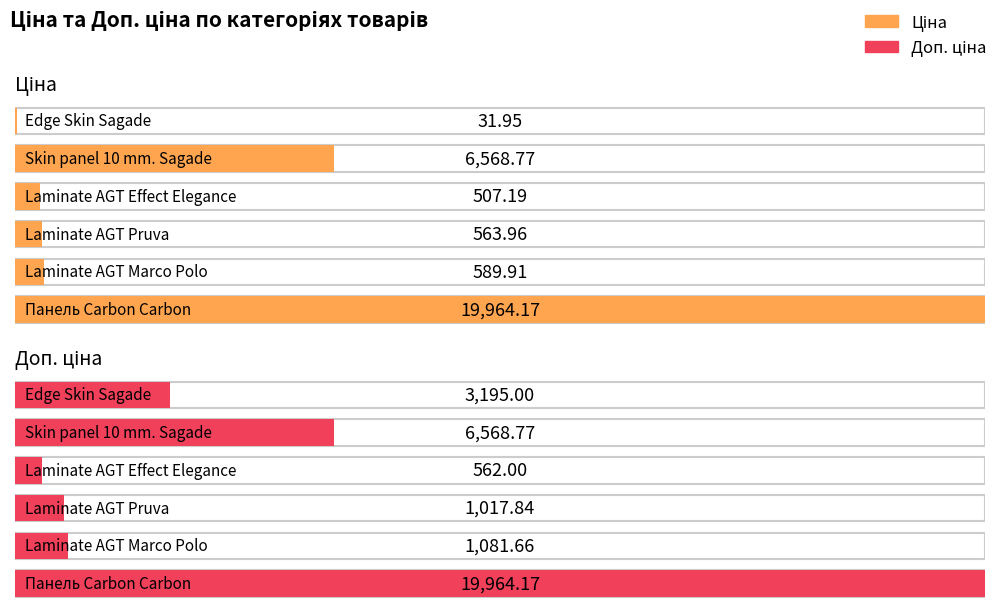

At which label does Ціна reach its peak?

Панель Carbon Carbon